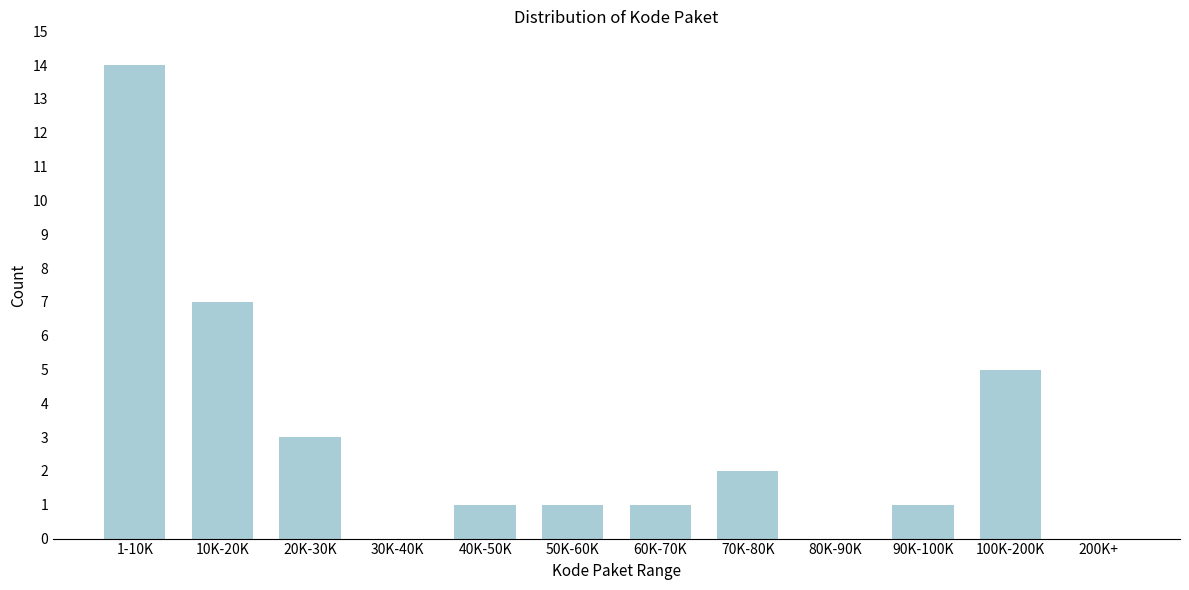

Reading right to left, what are all the values shown in this chart?

200K+=0	100K-200K=5	90K-100K=1	80K-90K=0	70K-80K=2	60K-70K=1	50K-60K=1	40K-50K=1	30K-40K=0	20K-30K=3	10K-20K=7	1-10K=14